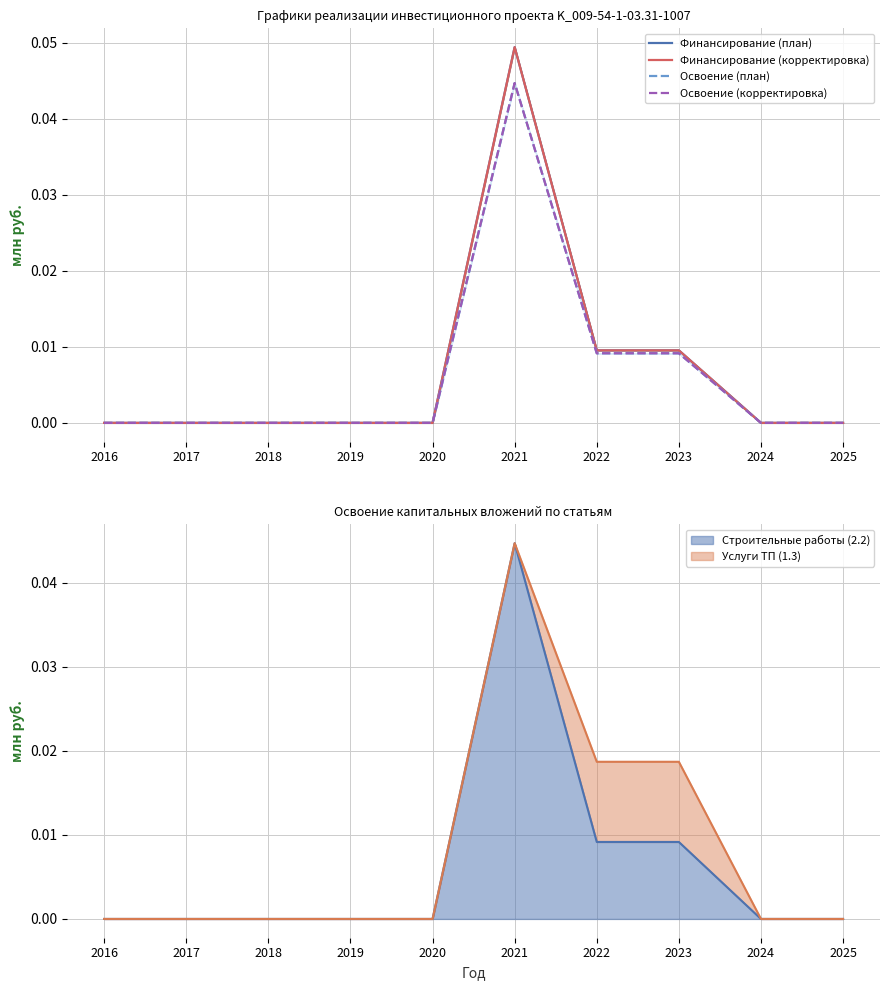

True or false: Освоение (корректировка) has a value of -0.0 at 2025.

False